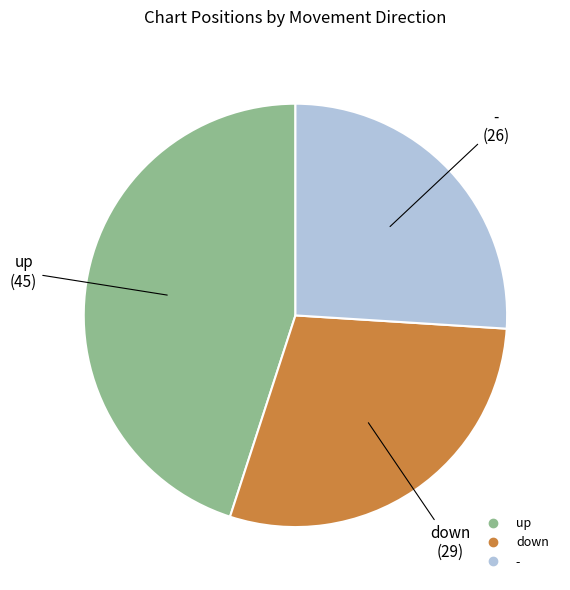

Which slice is the smallest?

-